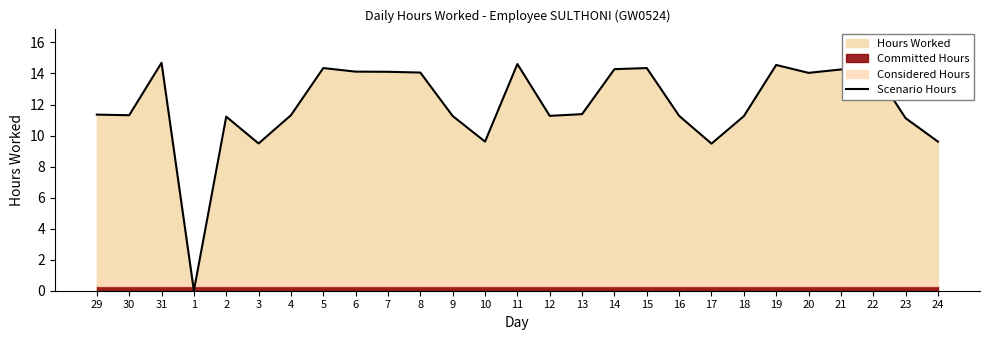

At which category does the data reach its first local peak?

31